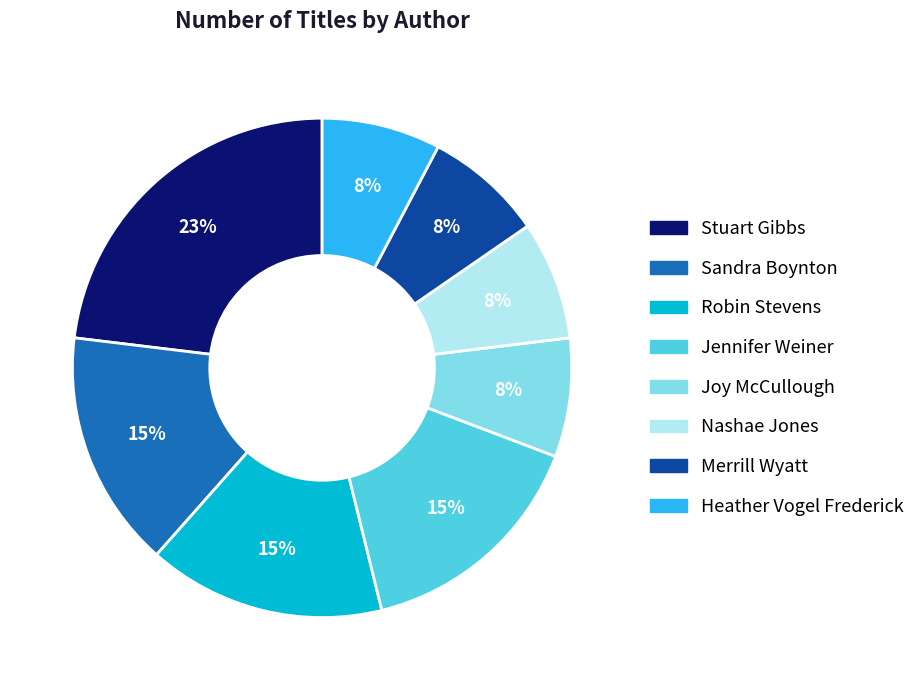

Approximately how many times larger is the value at Heather Vogel Frederick compared to Nashae Jones?

1.0